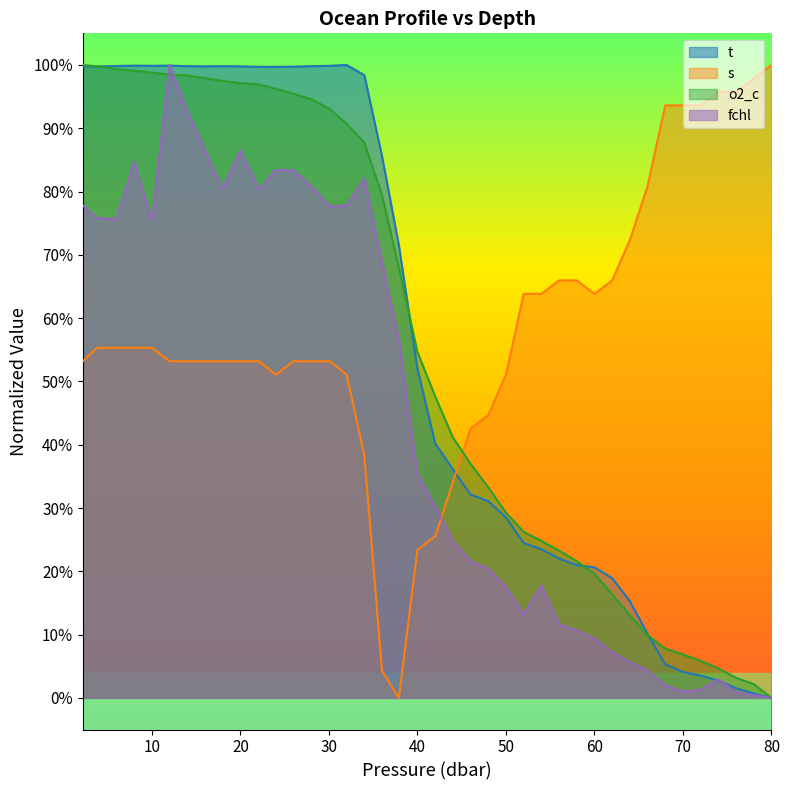

What is the label of the 22nd point from the left?

44.0